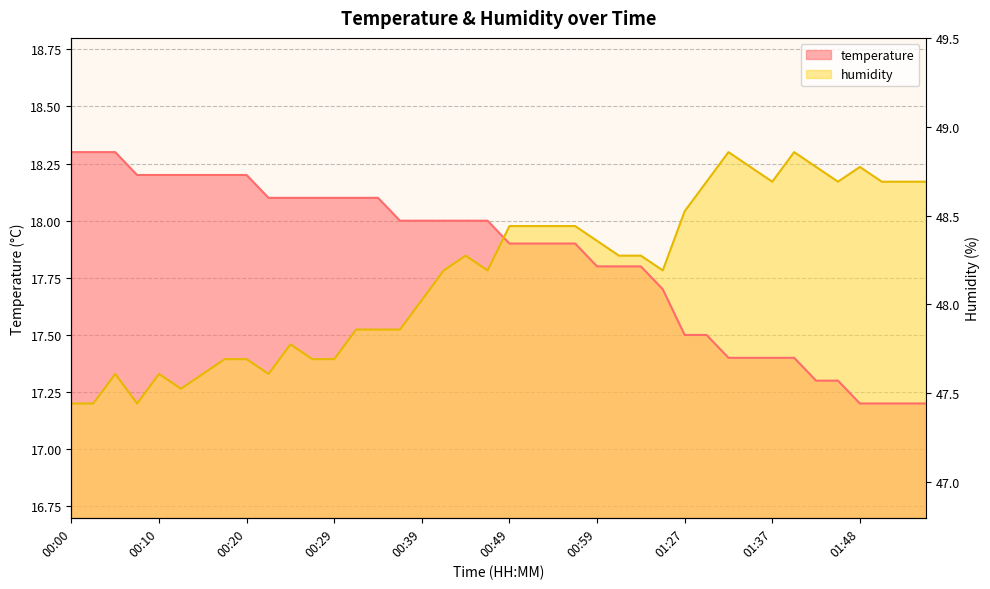

In humidity, how many points are higher than both neighbors (excluding endpoints)?

7